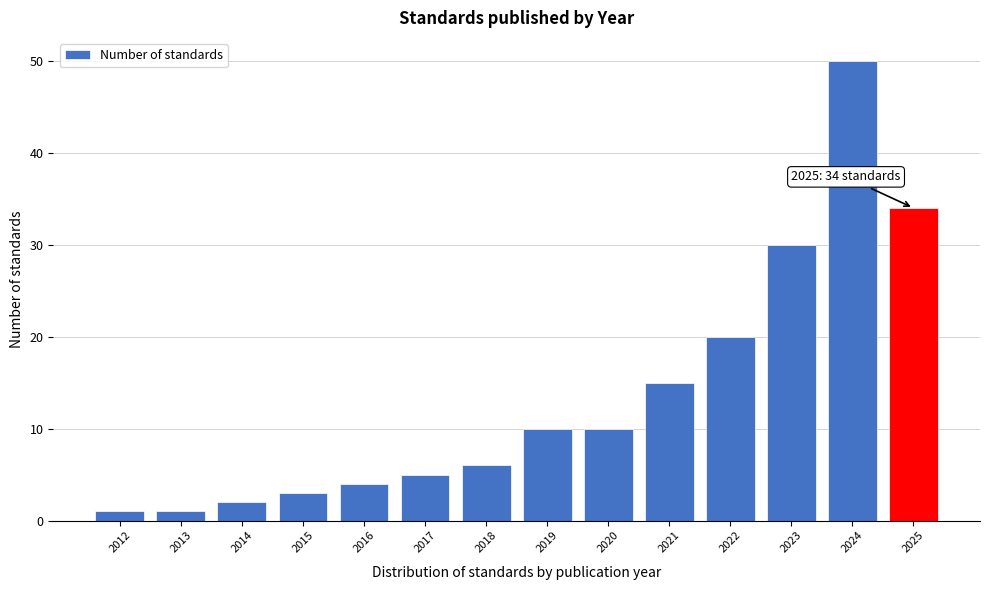

Reading right to left, transcribe all the data shown in this chart.

34	50	30	20	15	10	10	6	5	4	3	2	1	1